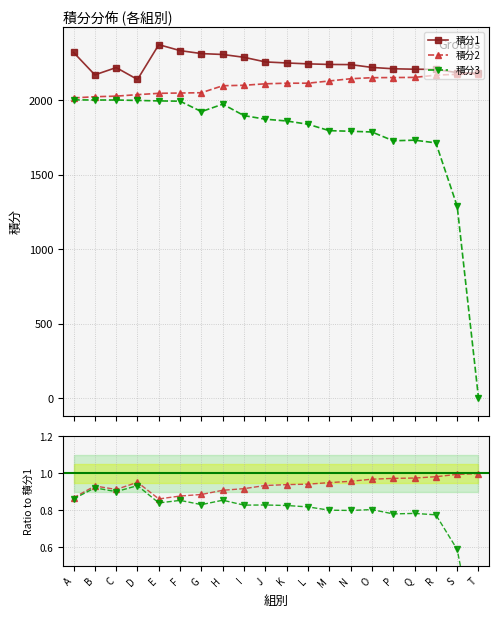

Which category has the highest value in the 積分2 series?

T